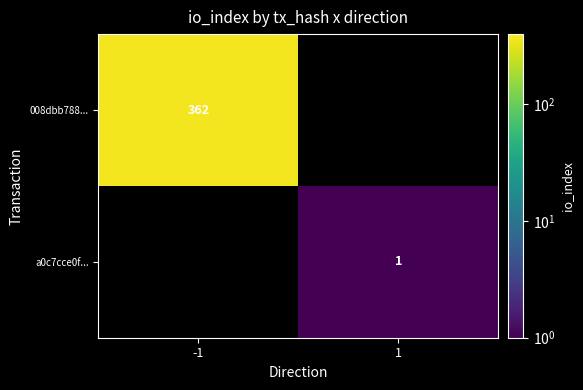

The value of a0c7cce0f... at 1 is 2. True or false?

False